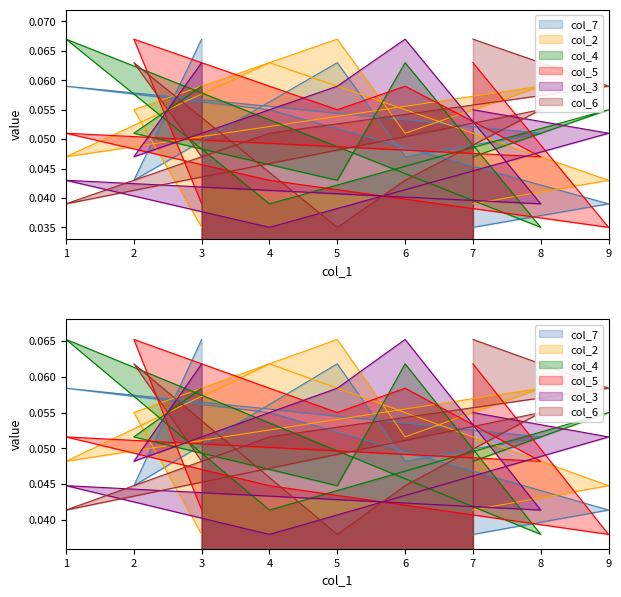

How many times do col_5 and col_6 cross each other?

4